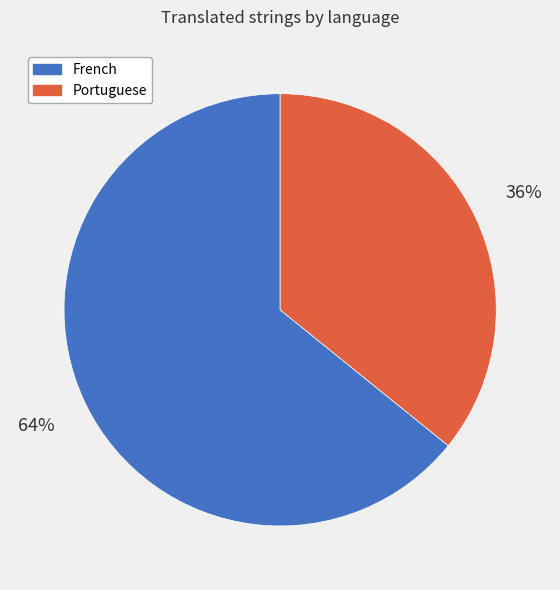

Does any single category account for the majority?

Yes